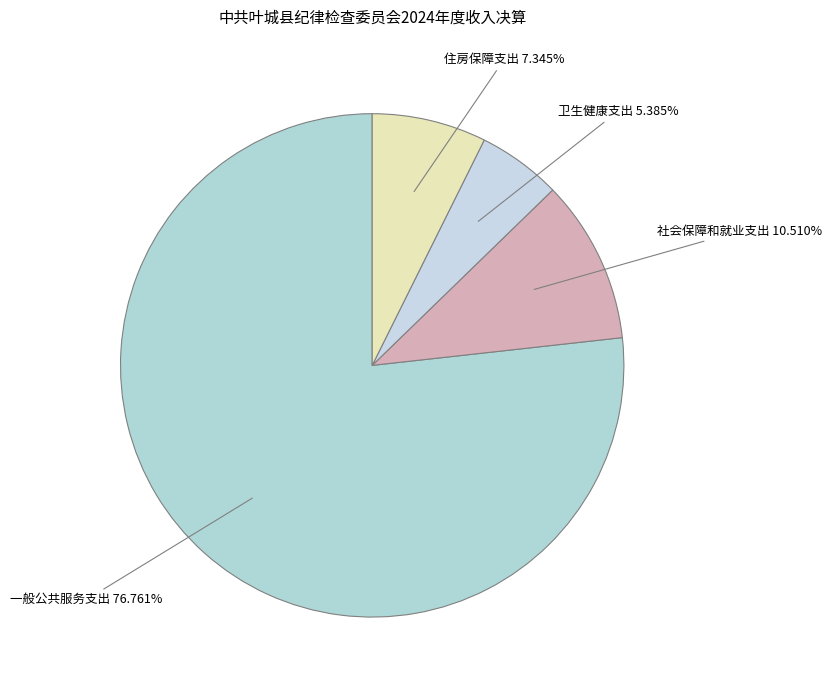

Count the number of slices in the pie.

4